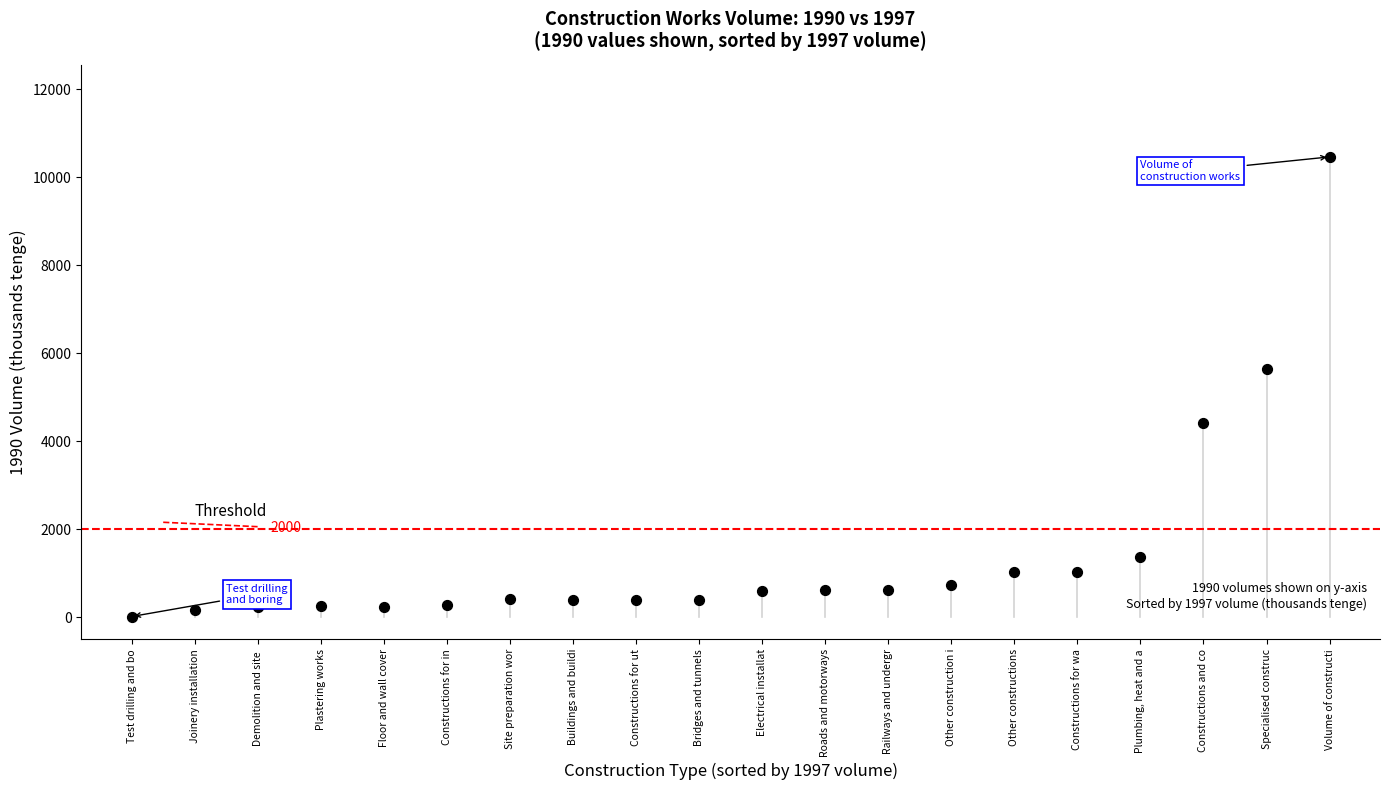

What Y value in the scatter plot is closest to 5239?

5650